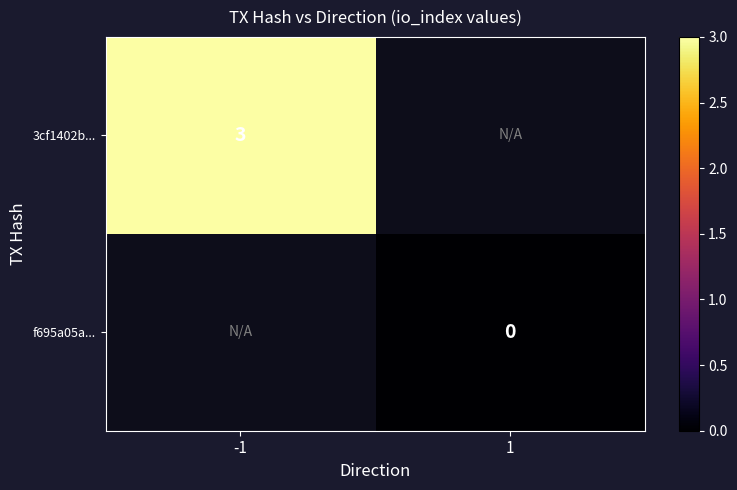

True or false: 3cf1402b... has a value of 3 at -1.

True